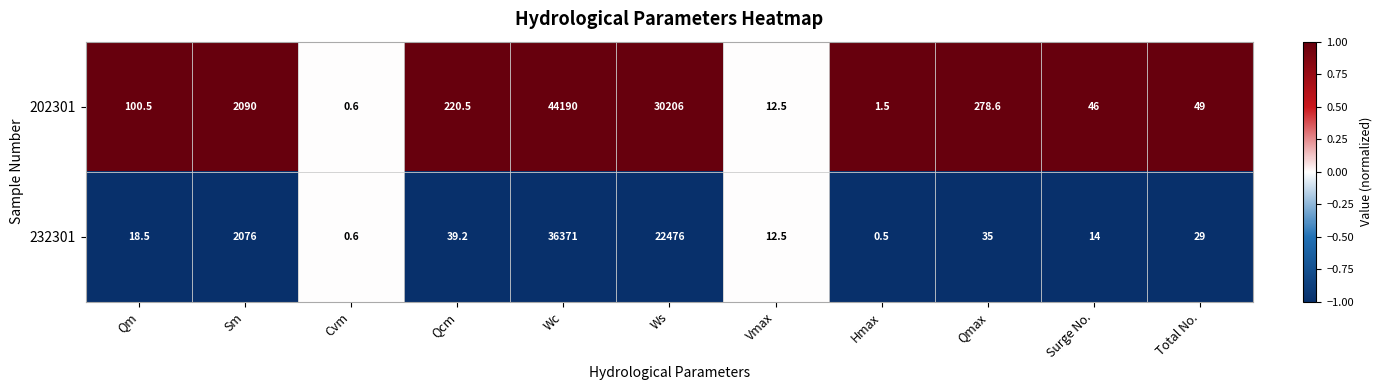

How many series are shown in this chart?

2